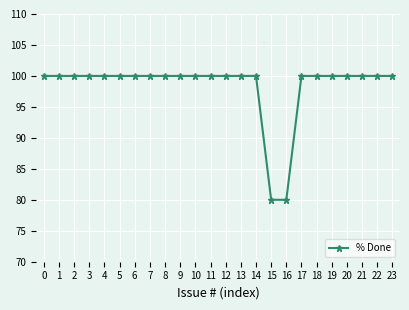

What is the maximum value shown in the chart?

100